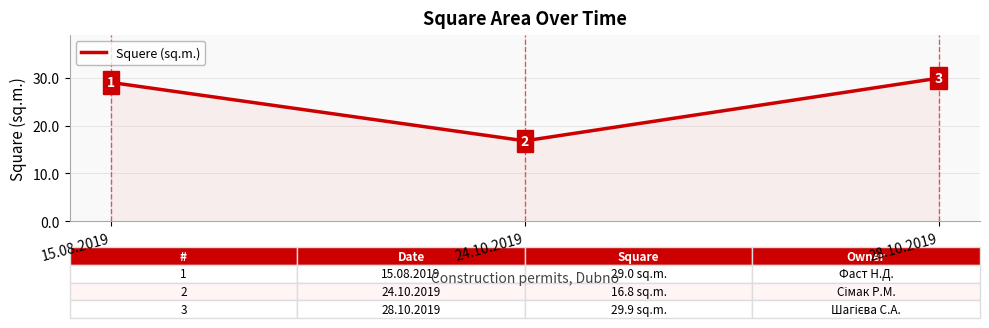

What is the ratio of the value at 28.10.2019 to the value at 15.08.2019?

1.0